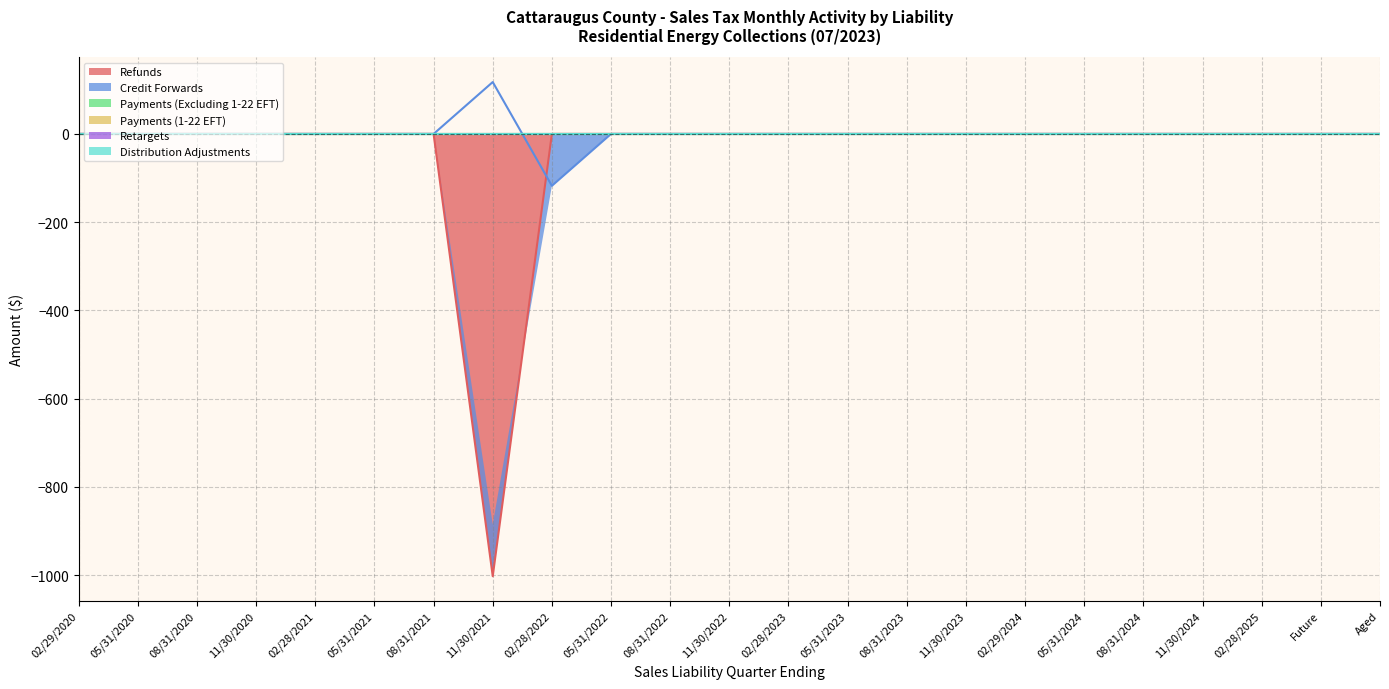

In Credit Forwards, how many points are higher than both neighbors (excluding endpoints)?

1